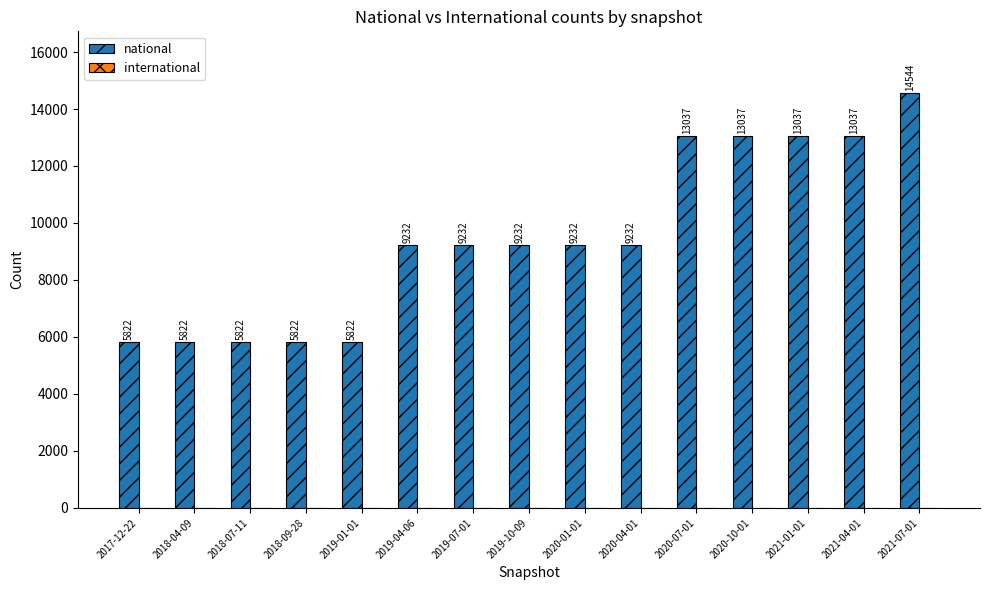

True or false: the data shows 3827 at 2018-09-28.

False